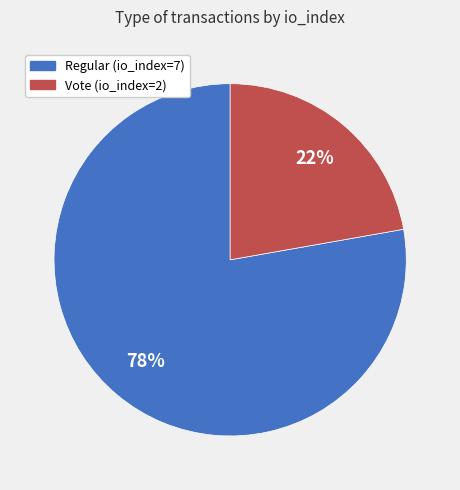

To the nearest percent, what portion does Regular (io_index=7) represent?

78%